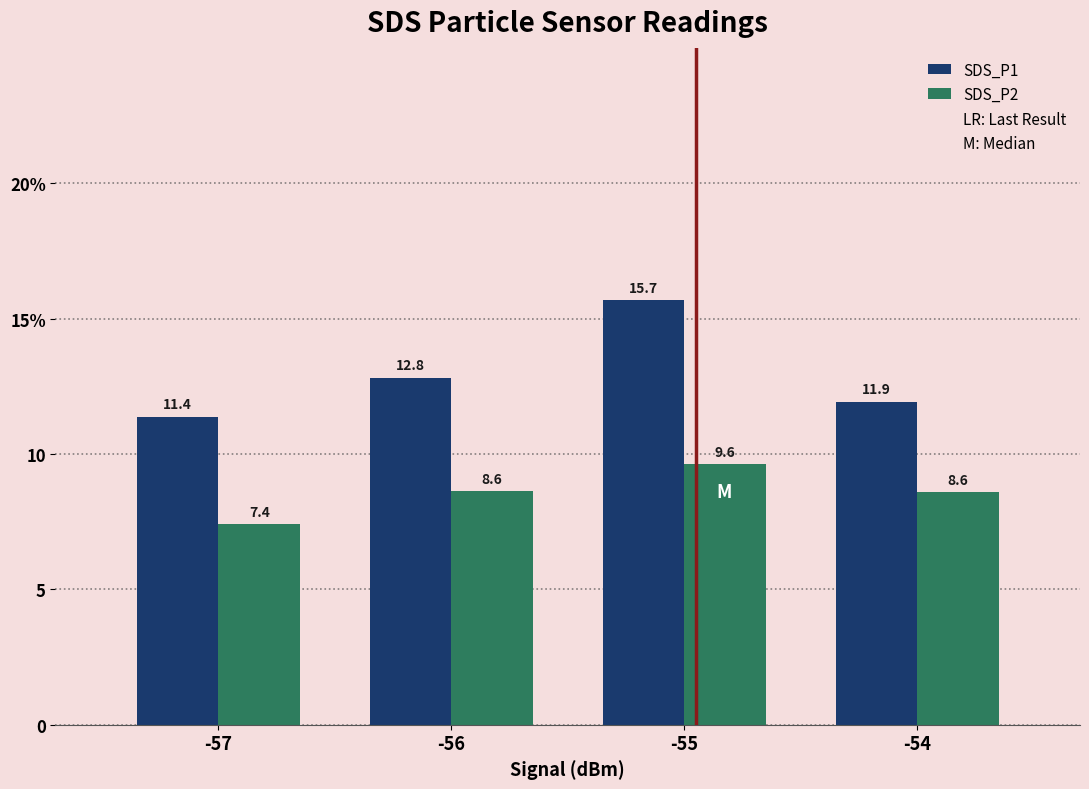

What is the sum of the SDS_P2 values at -54 and -55?

18.2